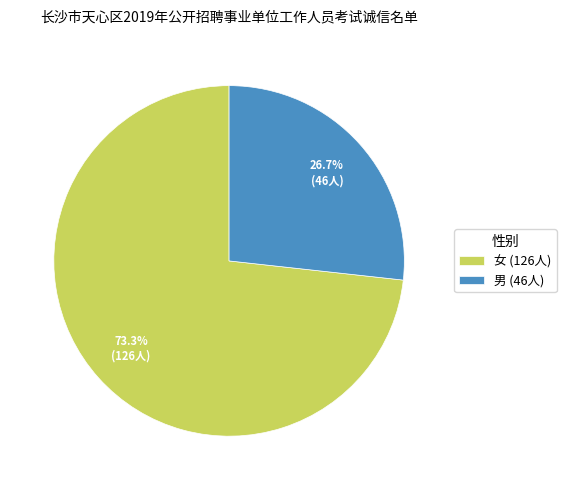

Which slice represents more than half of the pie?

女